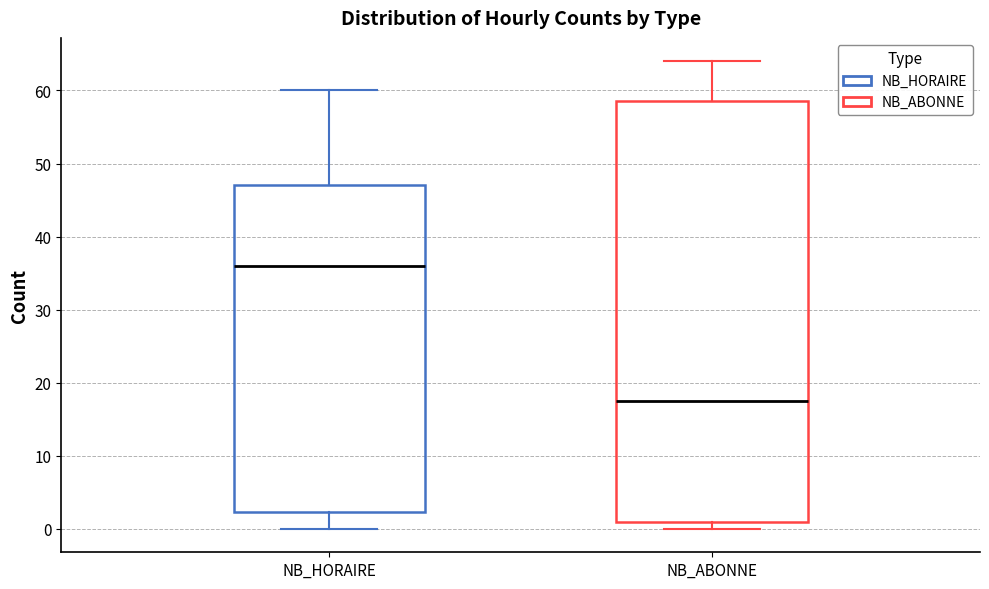

Reading left to right, transcribe this box plot: for each box, give where its median line is, the range the box spans, and where its two whiskers end, as read against the y-axis. The values are not printed on the chart, so give them approximately, as read against the axis.

NB_HORAIRE: median 36, box 2 to 47, whiskers 0 to 60
NB_ABONNE: median 18, box 1 to 59, whiskers 0 to 64